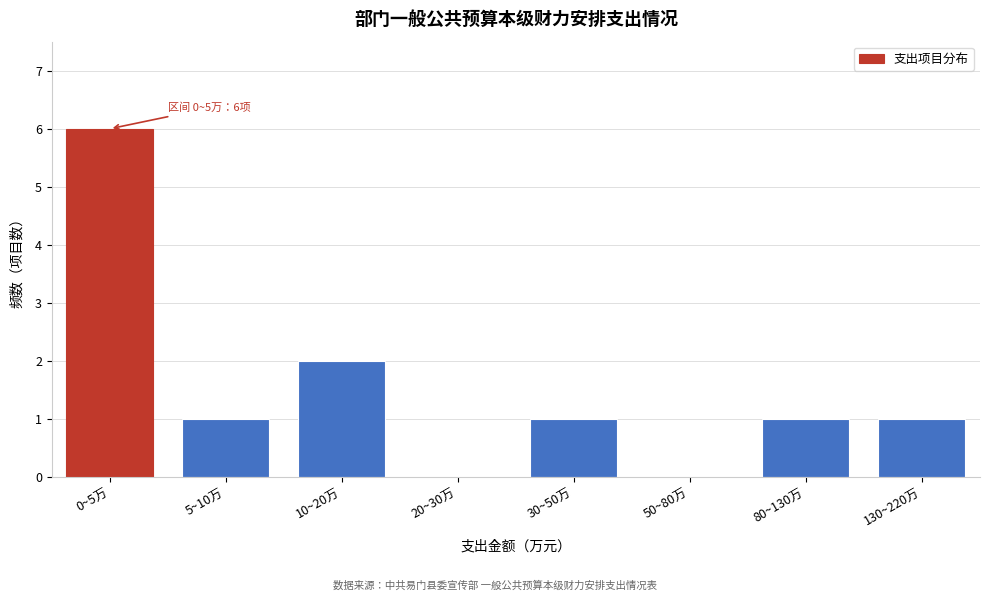

Reading left to right, transcribe all the data shown in this chart.

0~5万=6	5~10万=1	10~20万=2	20~30万=0	30~50万=1	50~80万=0	80~130万=1	130~220万=1